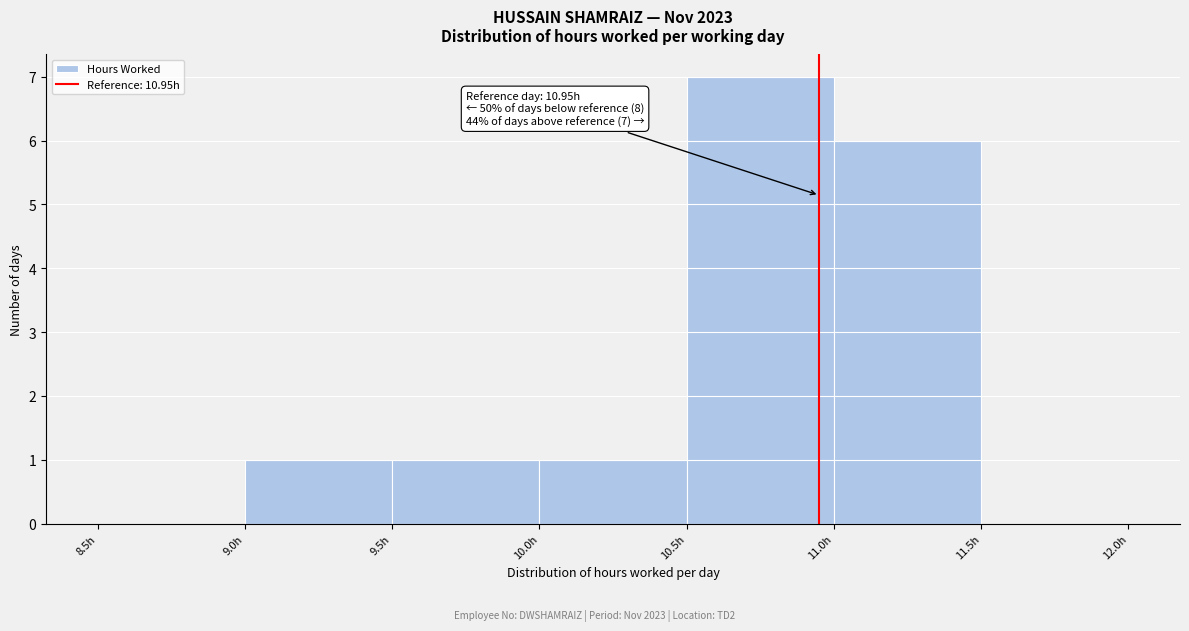

Over which range of the x-axis is the bar tallest?

10.5 to 11.0